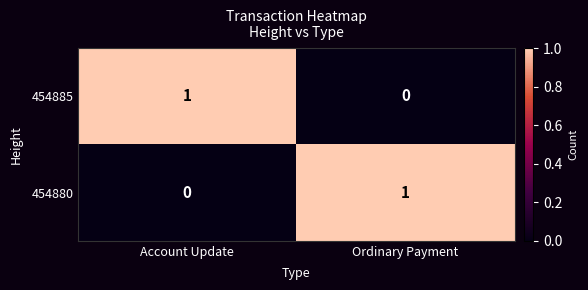

Reading left to right, extract all data points from this chart.

454885: Account Update=1	Ordinary Payment=0
454880: Account Update=0	Ordinary Payment=1